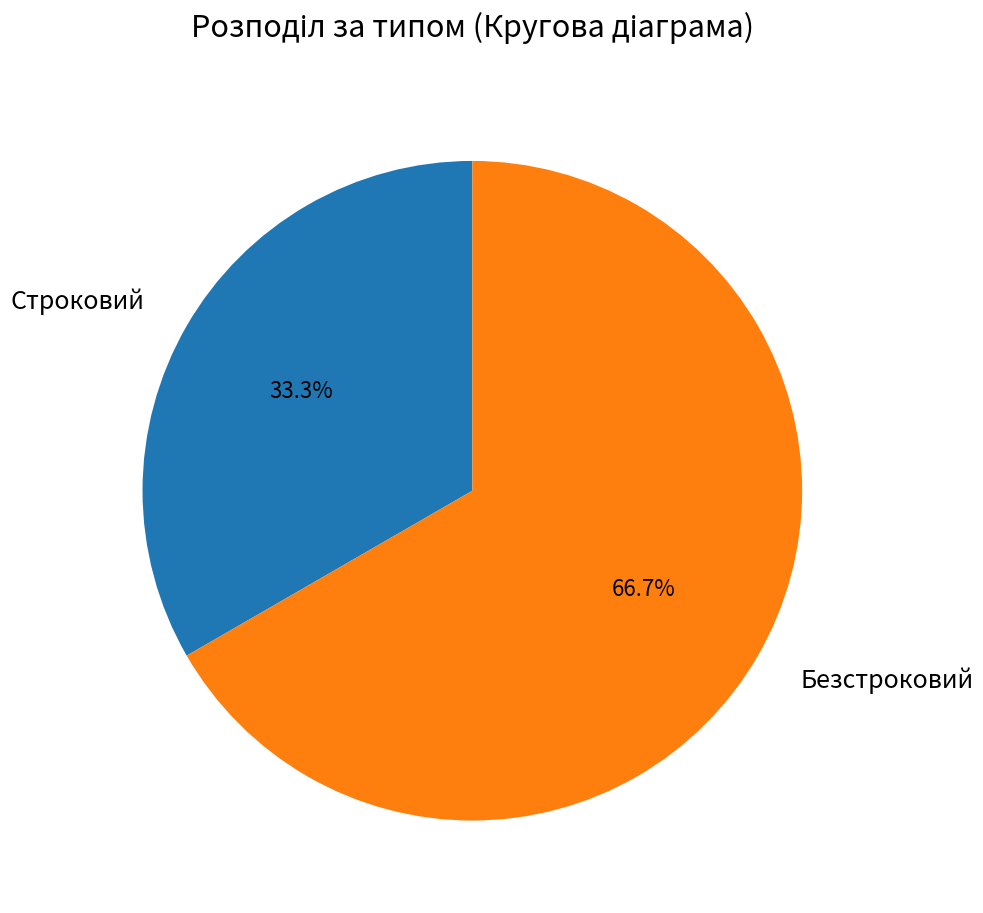

How many segments does this pie chart have?

2